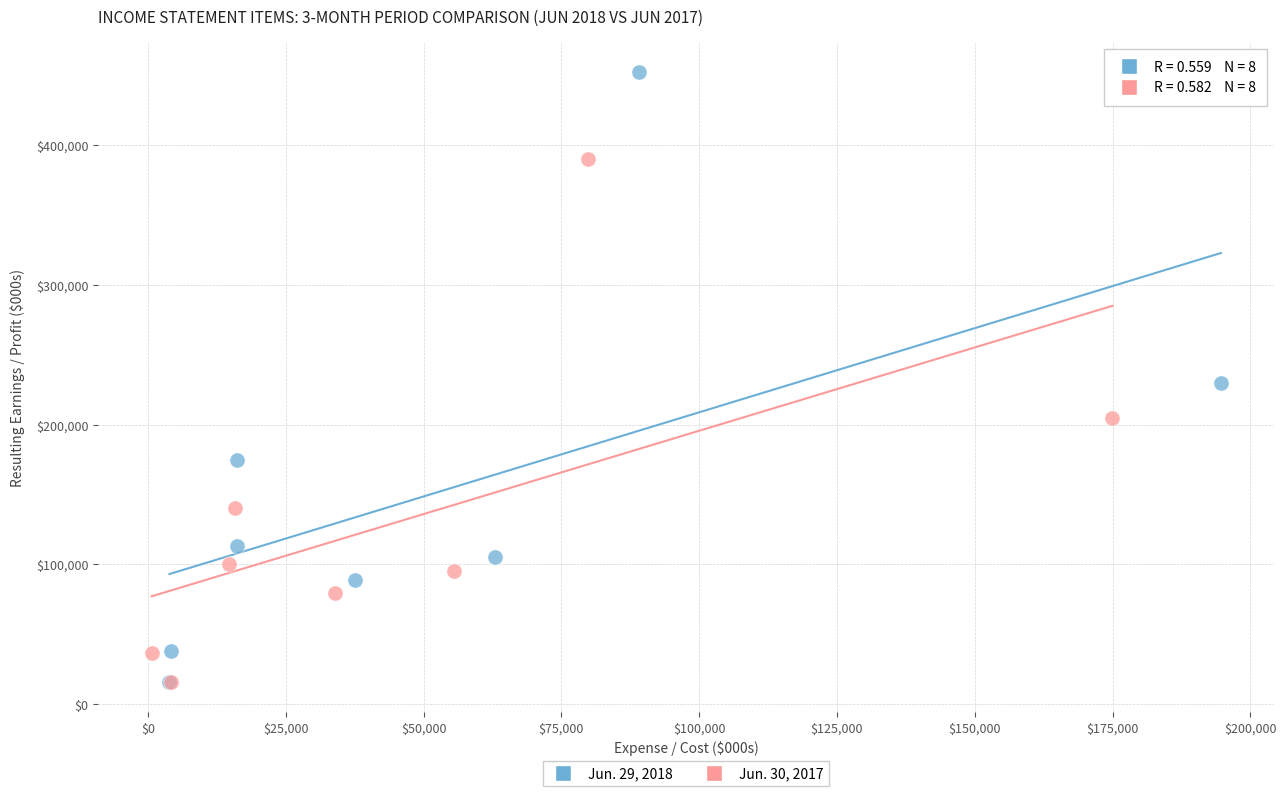

Which series has the widest spread of Y values?

Jun. 29, 2018